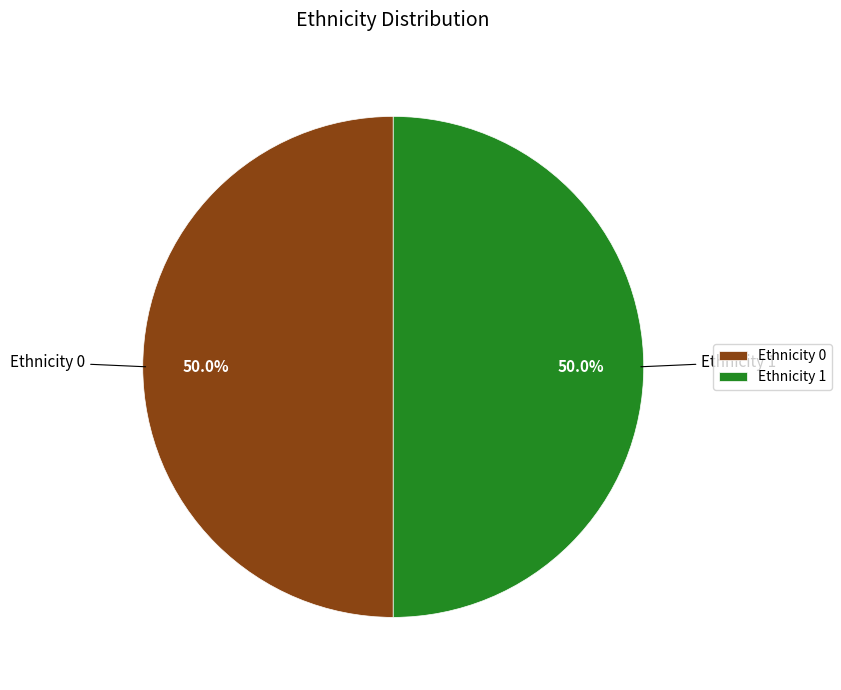

What percentage do Ethnicity 1 and Ethnicity 0 together represent?

100.0%